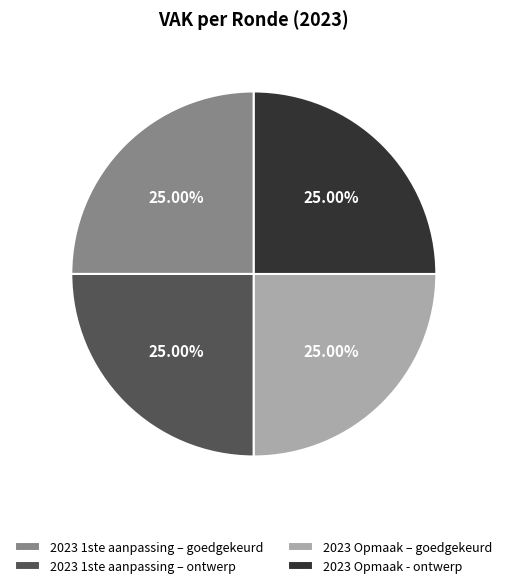

What is the ratio of the value at 2023 Opmaak - ontwerp to the value at 2023 Opmaak – goedgekeurd?

1.0